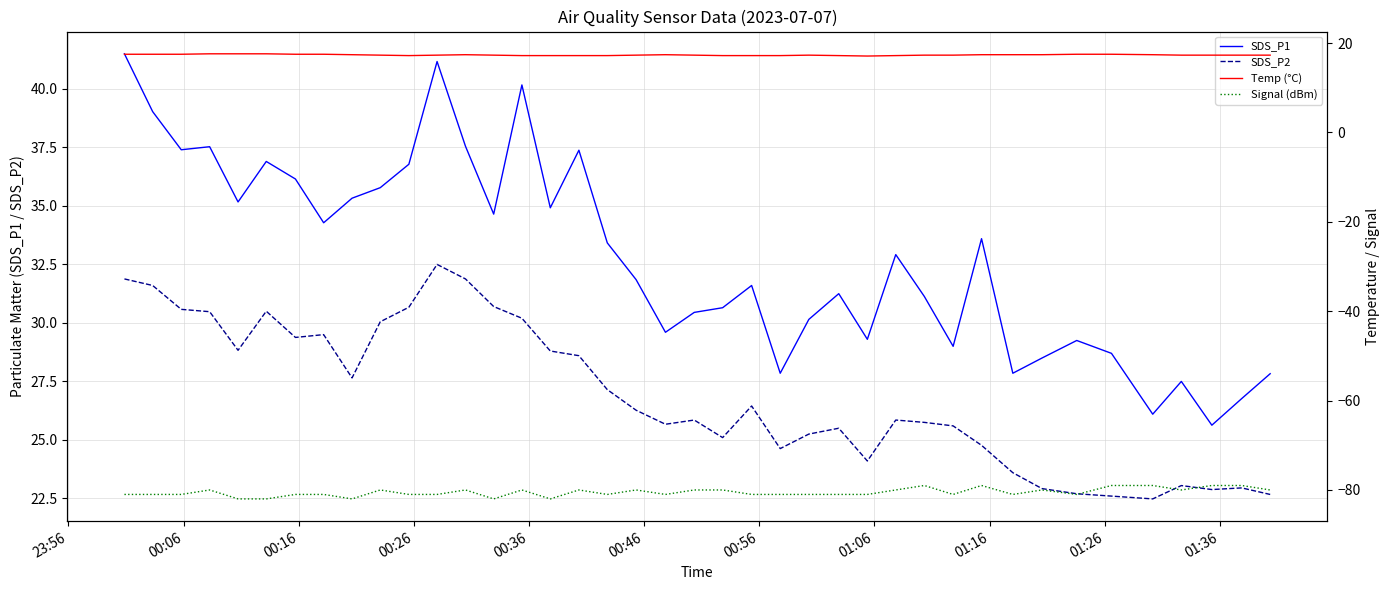

Rank the series by their maximum value, from lowest to highest.

Signal (dBm), Temp (°C), SDS_P2, SDS_P1